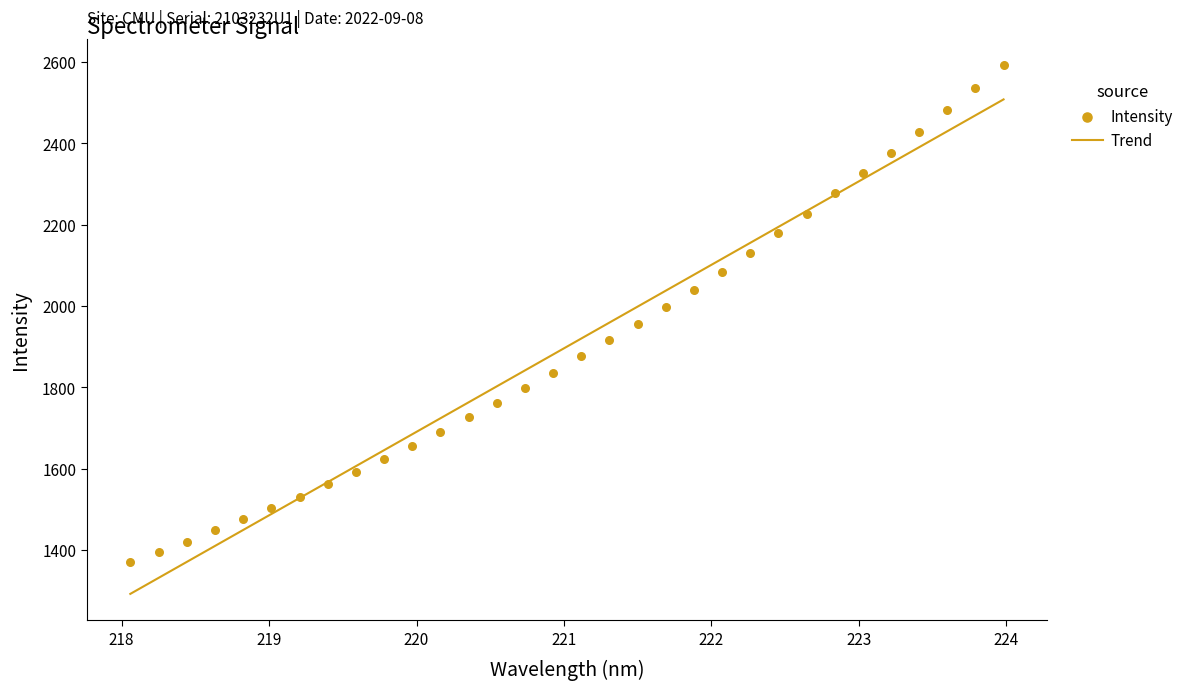

What is the minimum value for Trend?

1292.3